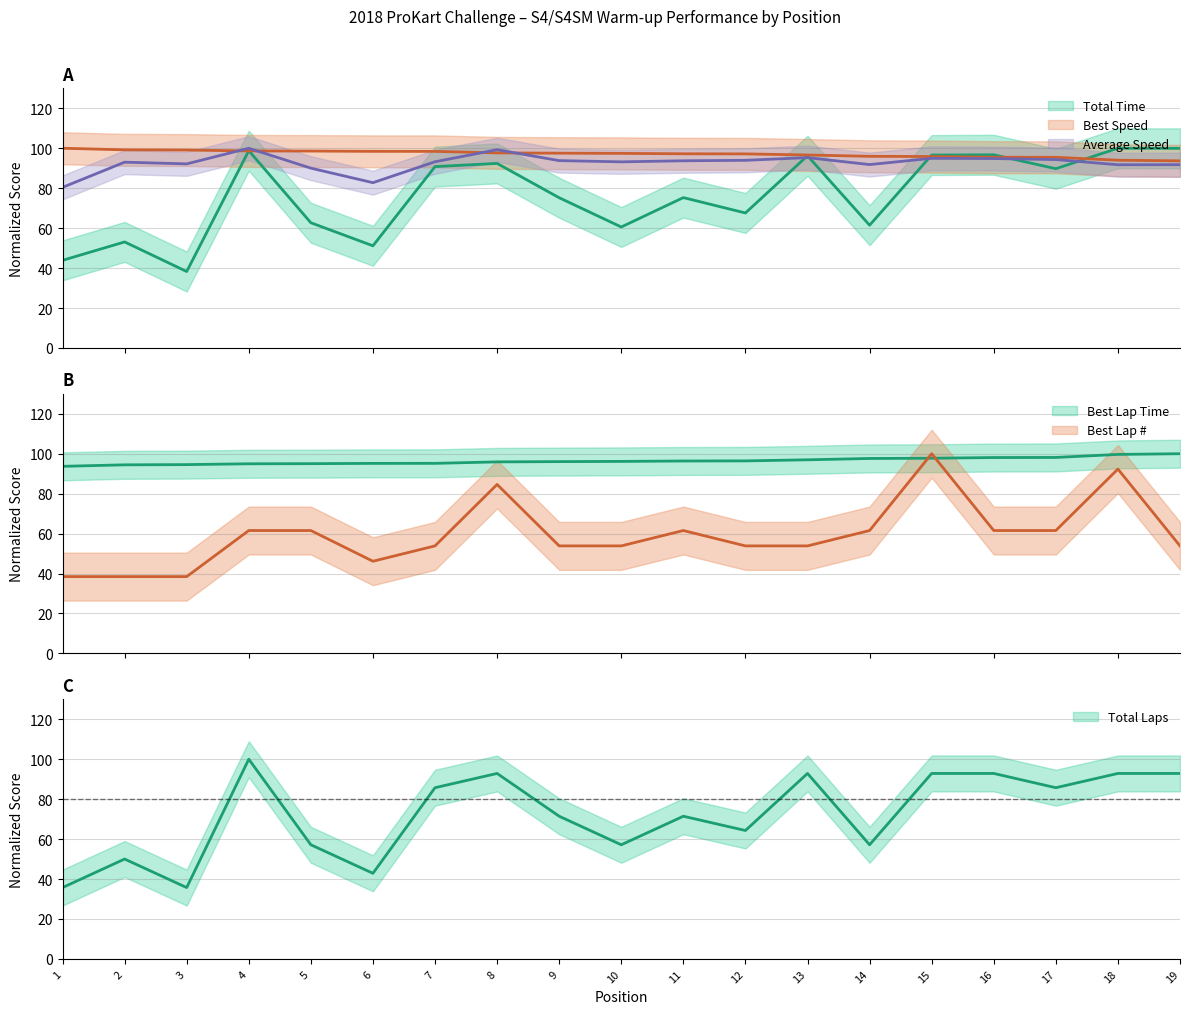

What are all the series names shown in the legend?

Total Laps, Total Time, Best Lap time, Best Speed, Average Speed, Best Lap